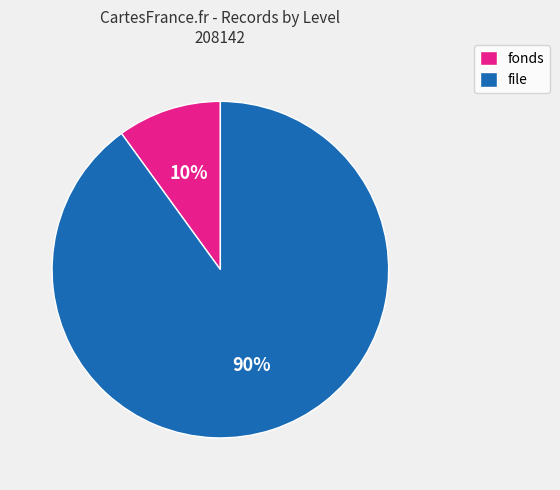

Combined, do fonds and file account for over 50%?

Yes